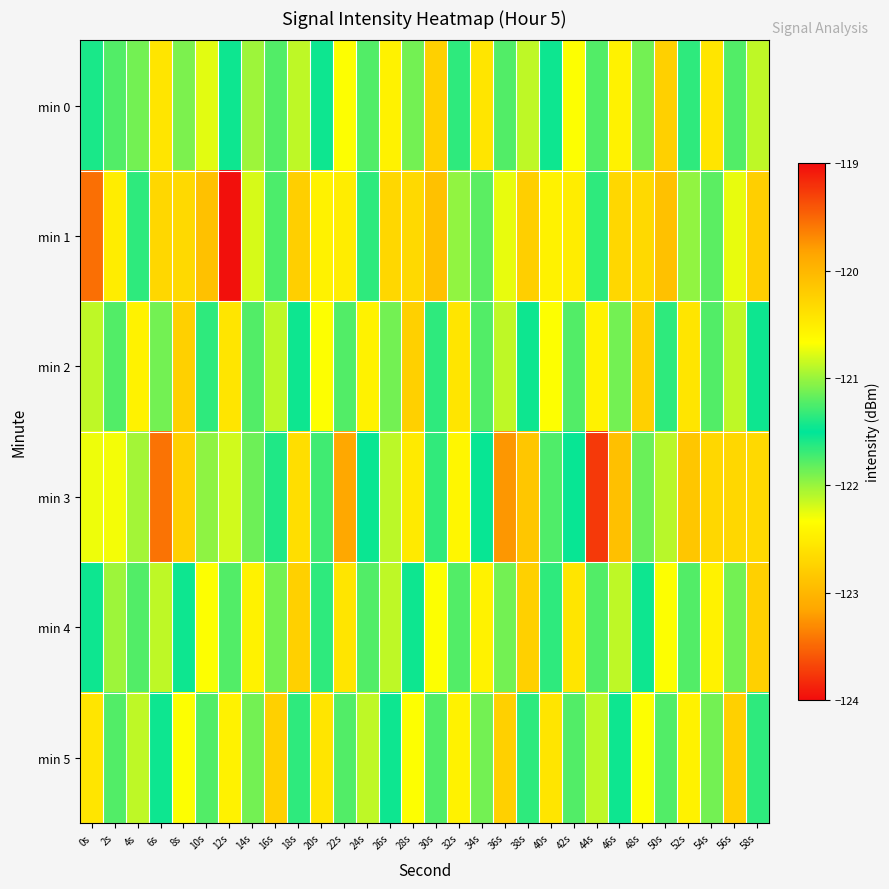

What is the difference between the highest and lowest values at 50s?

2.0